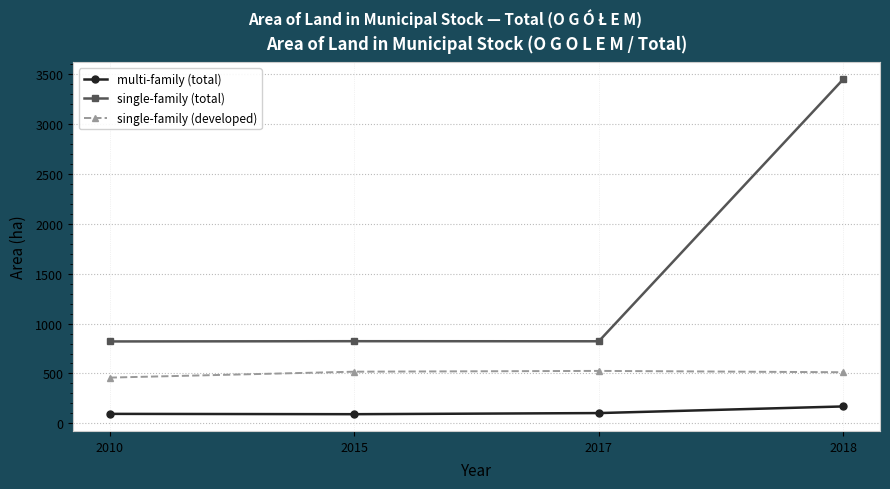

At 2018, list the series in order from smallest to largest.

multi-family (total), single-family (developed), single-family (total)